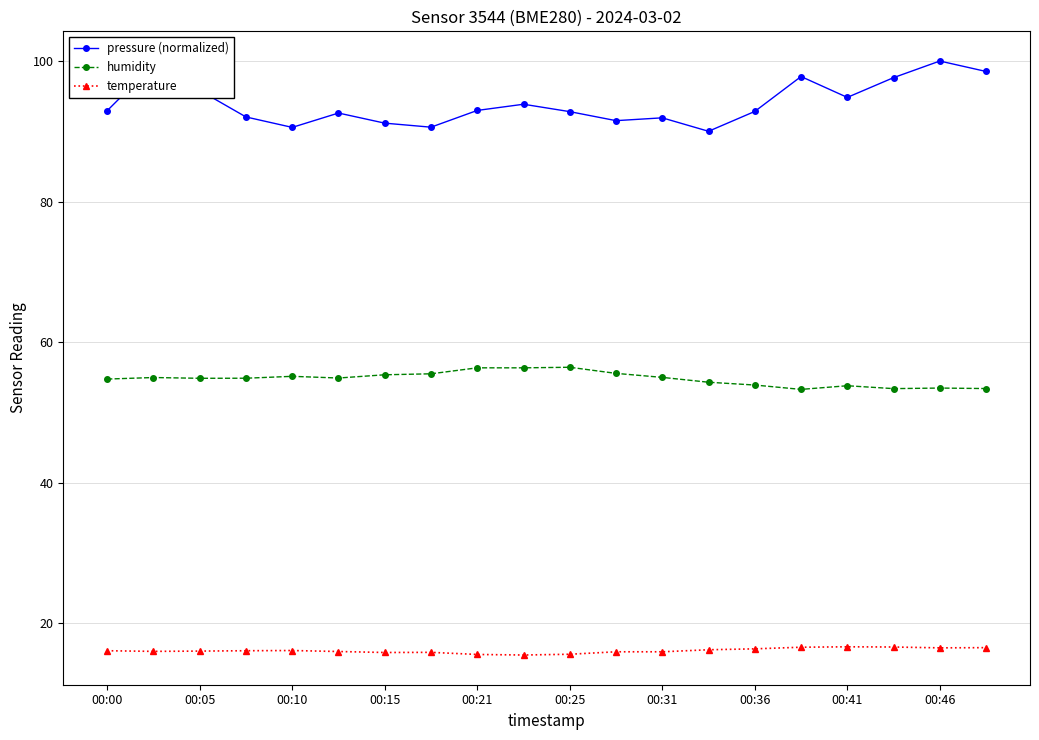

Which series has the widest spread of values?

pressure (normalized)